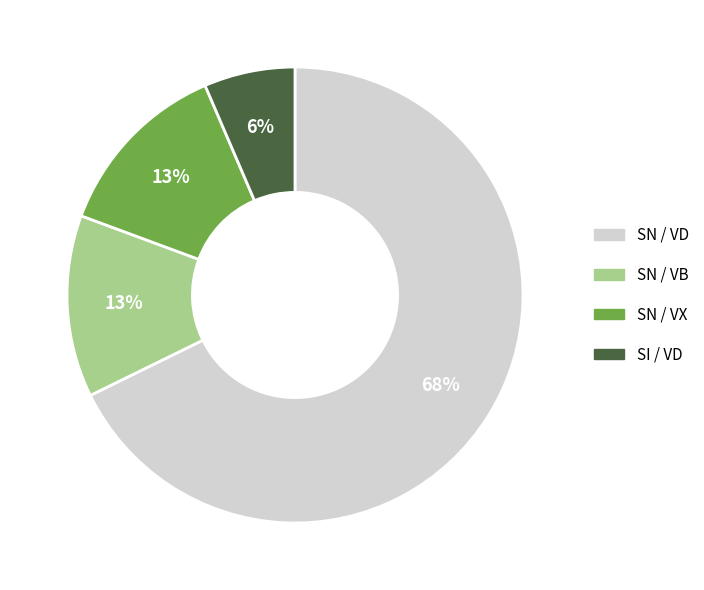

To the nearest percent, what is the average slice percentage?

25%